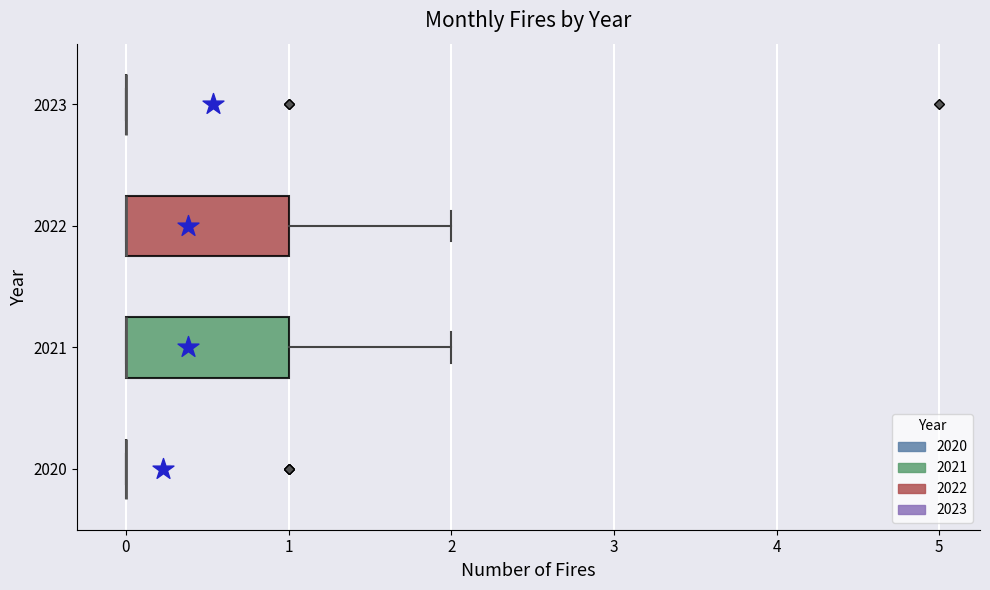

Reading bottom to top, transcribe this box plot: for each box, give where its median line is, the range the box spans, and where its two whiskers end, as read against the x-axis. The values are not printed on the chart, so give them approximately, as read against the axis.

2020: box collapsed to a line at 0, whiskers 0 to 0
2021: median 0 (drawn on the box's left edge), box 0 to 1, whiskers 0 to 2
2022: median 0 (drawn on the box's left edge), box 0 to 1, whiskers 0 to 2
2023: box collapsed to a line at 0, whiskers 0 to 0